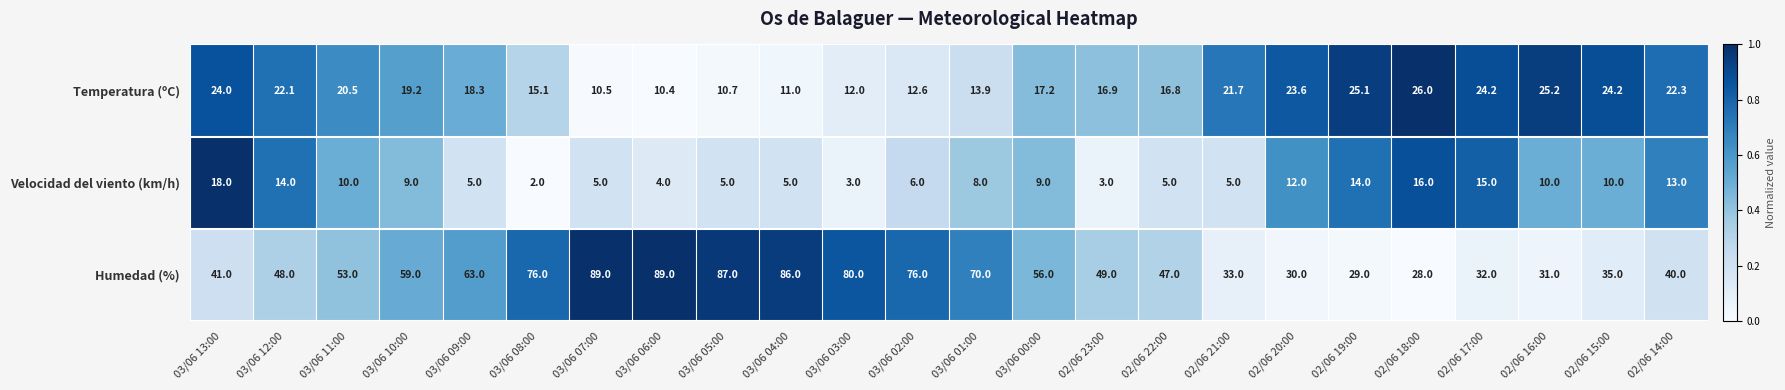

What is the minimum value shown in the chart?

2.0